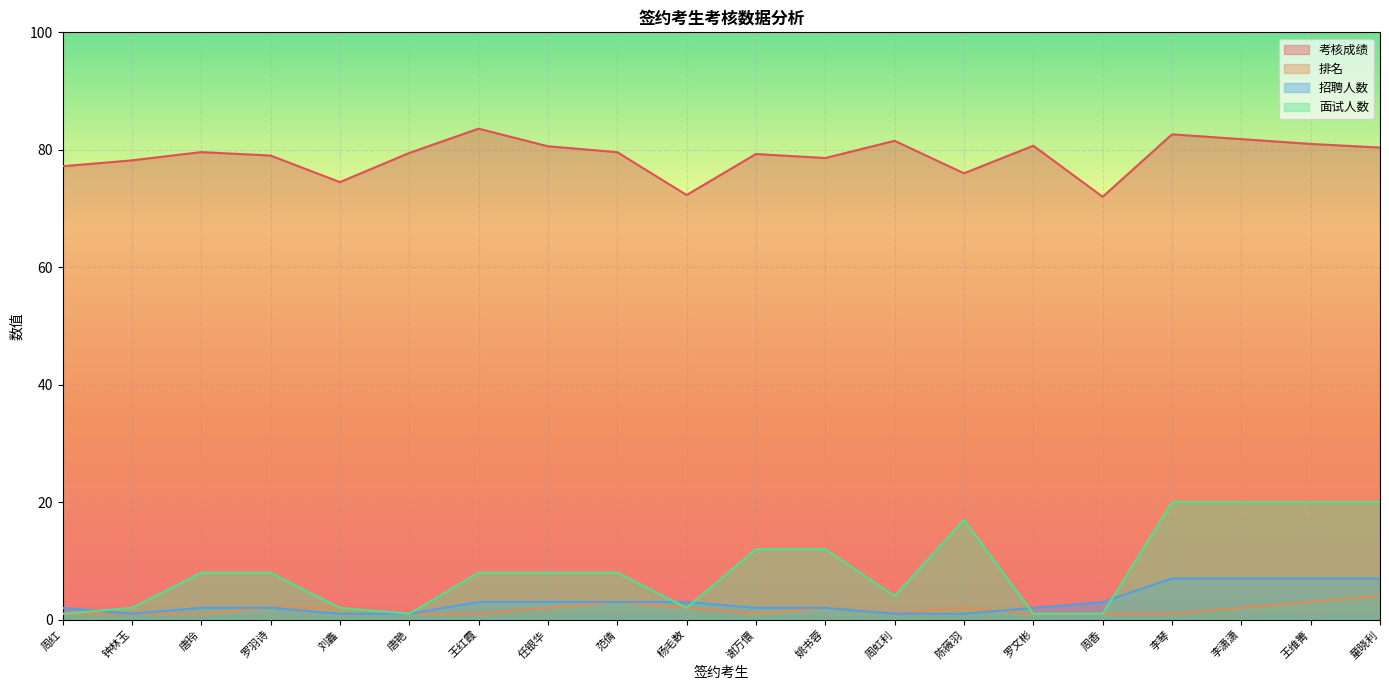

What are all the series names shown in the legend?

考核成绩, 排名, 招聘人数, 面试人数